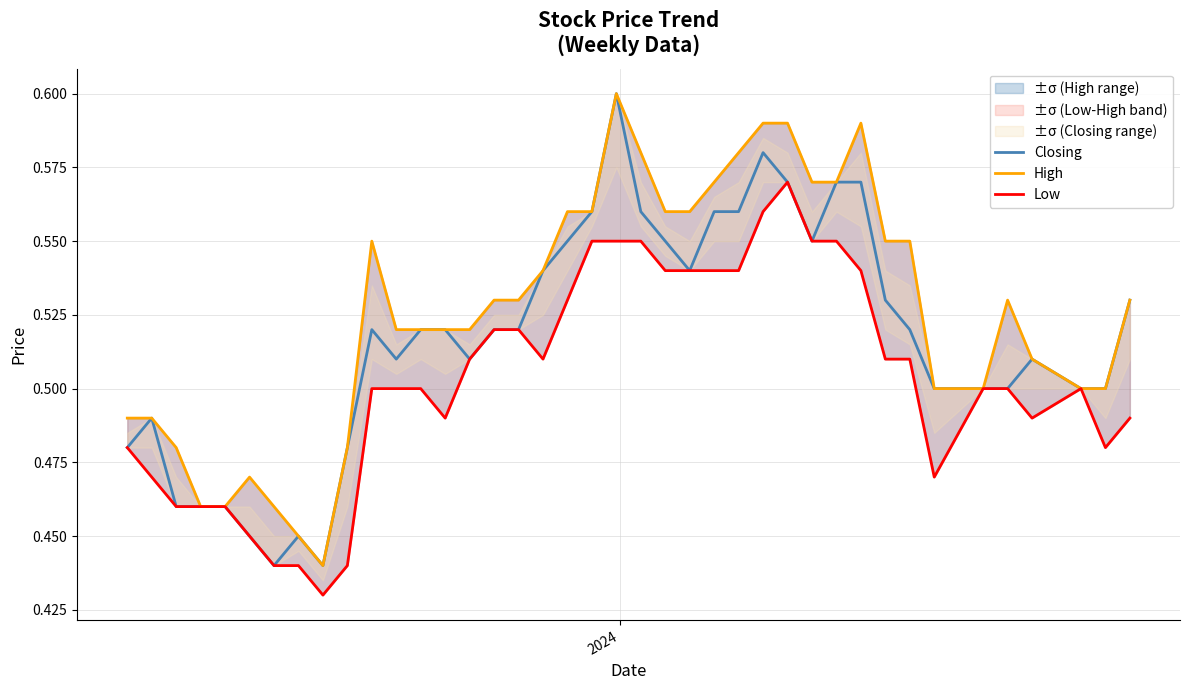

True or false: Closing and Low cross at least once.

False